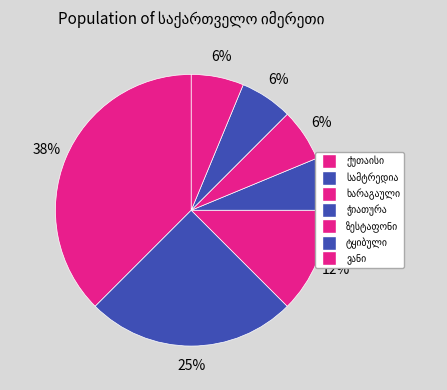

How many slices are in this pie chart?

7